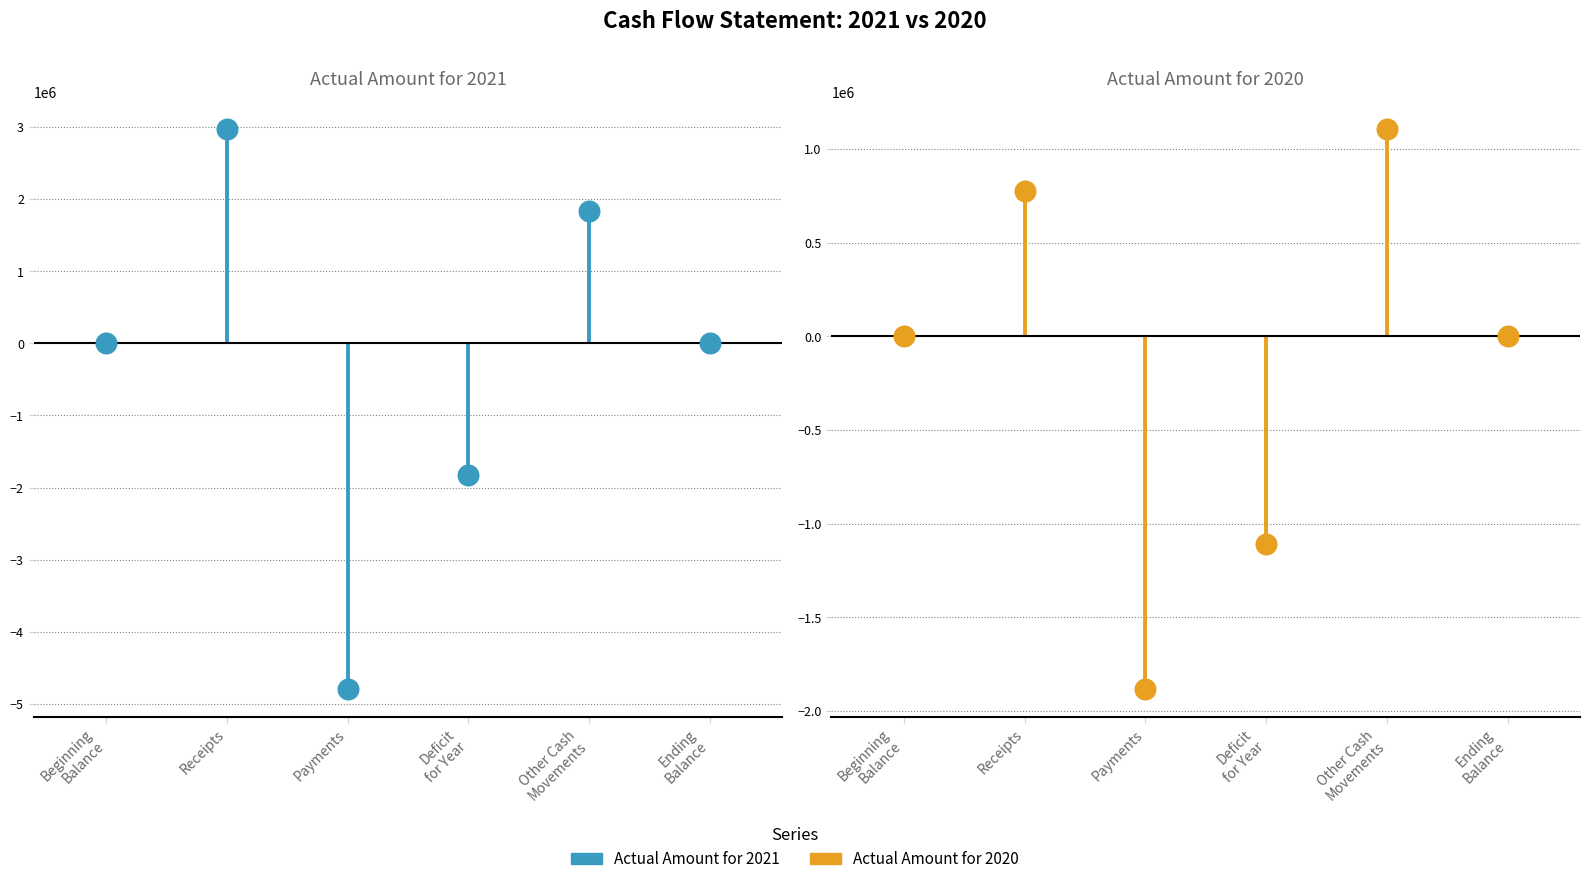

What are all the series names shown in the legend?

Actual Amount for 2021, Actual Amount for 2020